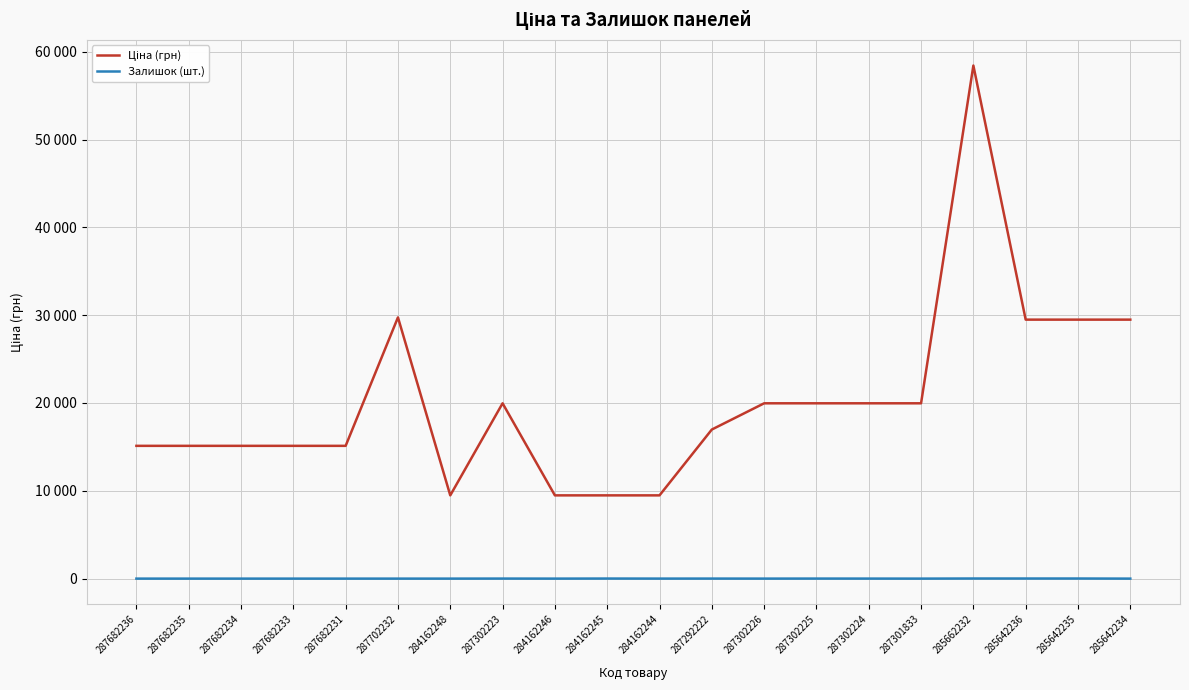

What is the difference between the second highest and minimum values in the Ціна (грн) series?

20267.2